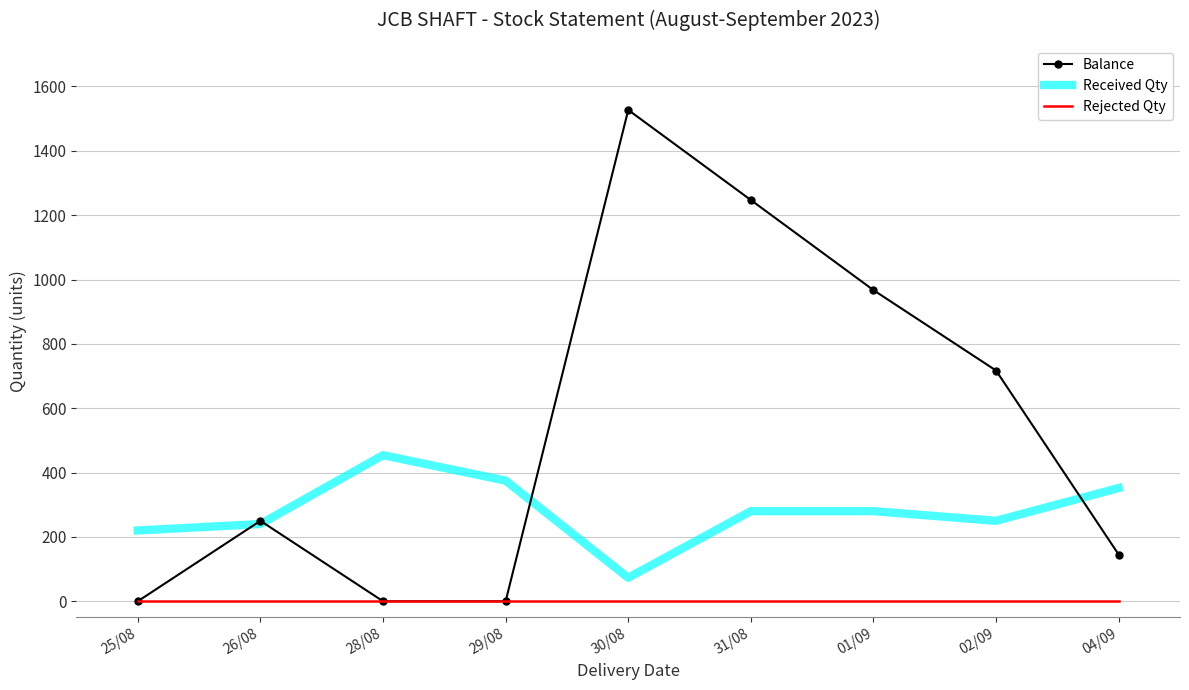

The value of Balance at 29/08 is 811. True or false?

False